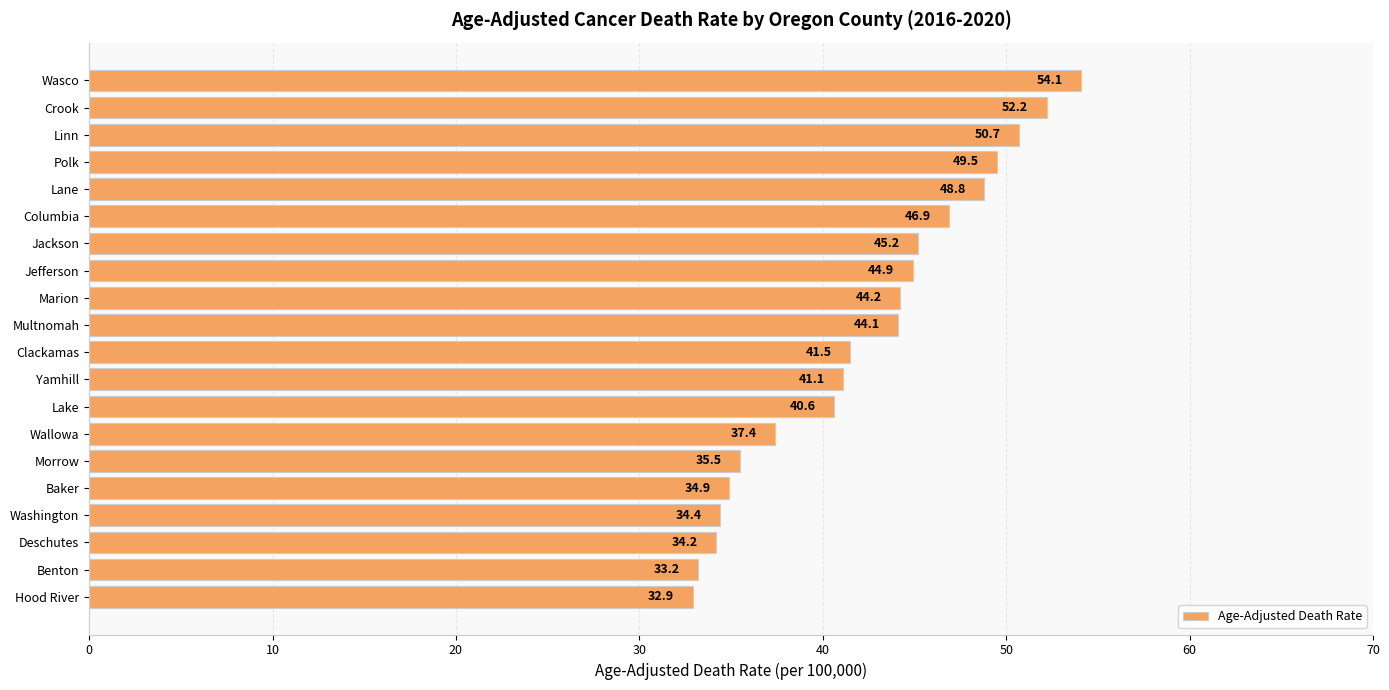

List the labels in order of value, largest first.

Wasco, Crook, Linn, Polk, Lane, Columbia, Jackson, Jefferson, Marion, Multnomah, Clackamas, Yamhill, Lake, Wallowa, Morrow, Baker, Washington, Deschutes, Benton, Hood River